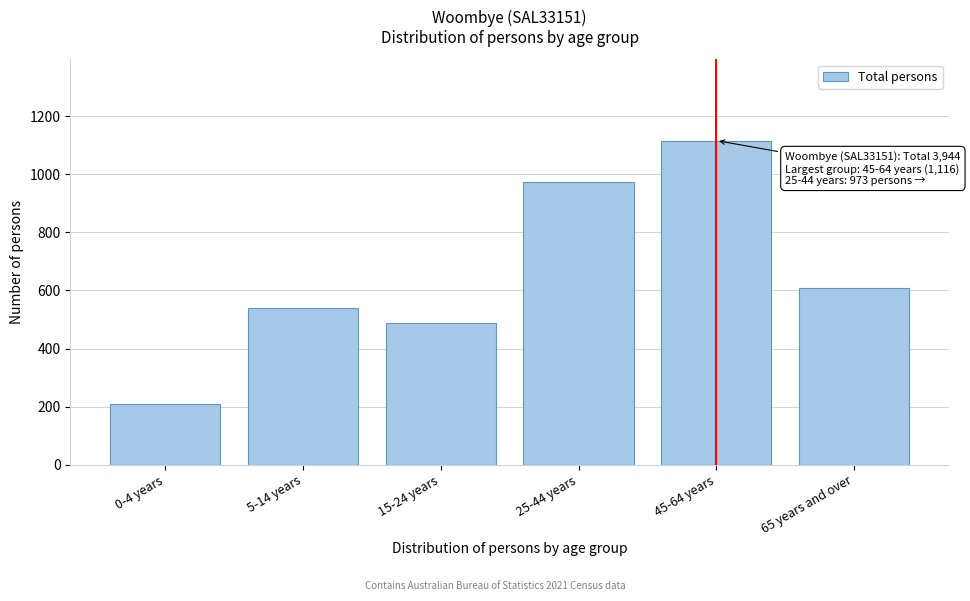

Reading left to right, extract all data points from this chart.

208	540	488	973	1116	610